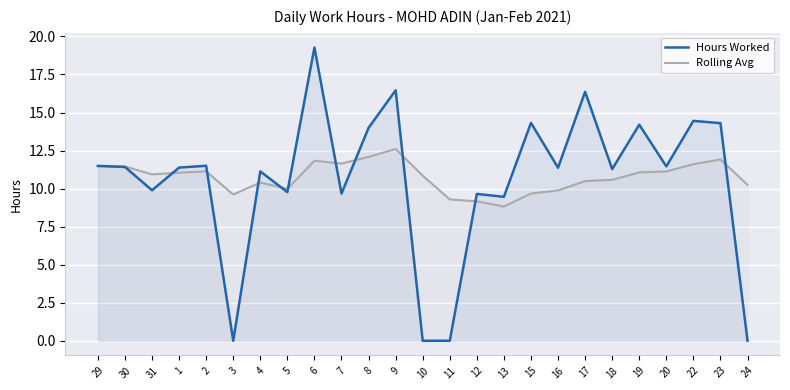

What is the value of the Hours Worked point at the 10th from the left?

9.7